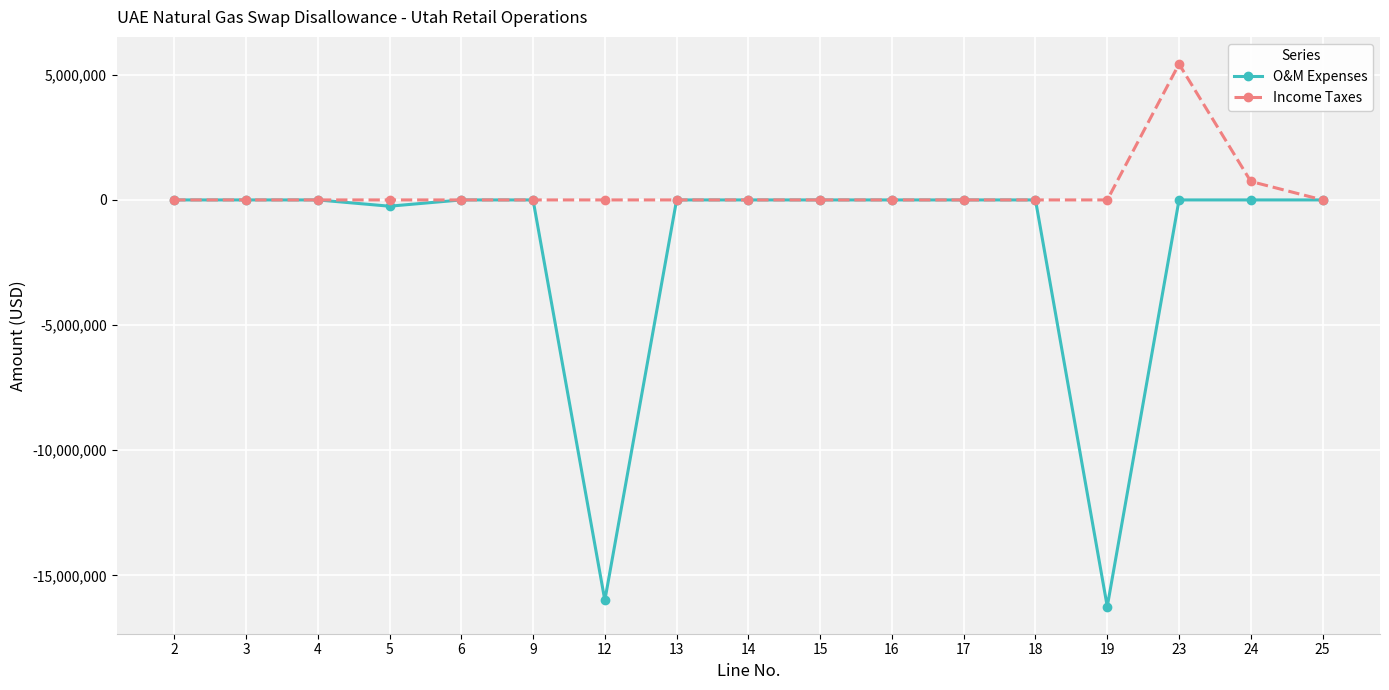

The value of O&M Expenses at 12 is -8783996.1. True or false?

False